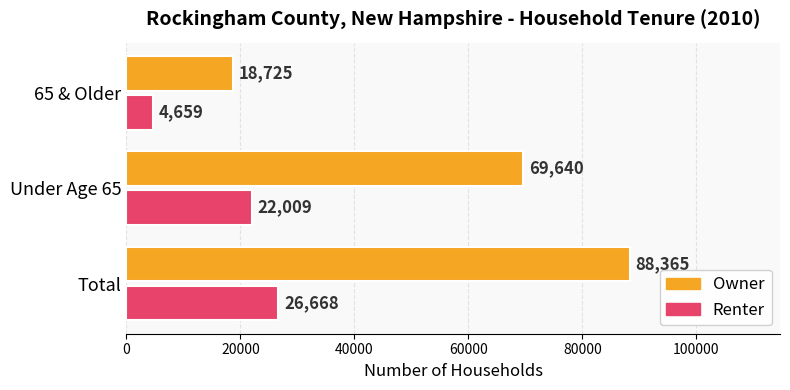

Which series has the widest spread of values?

Owner